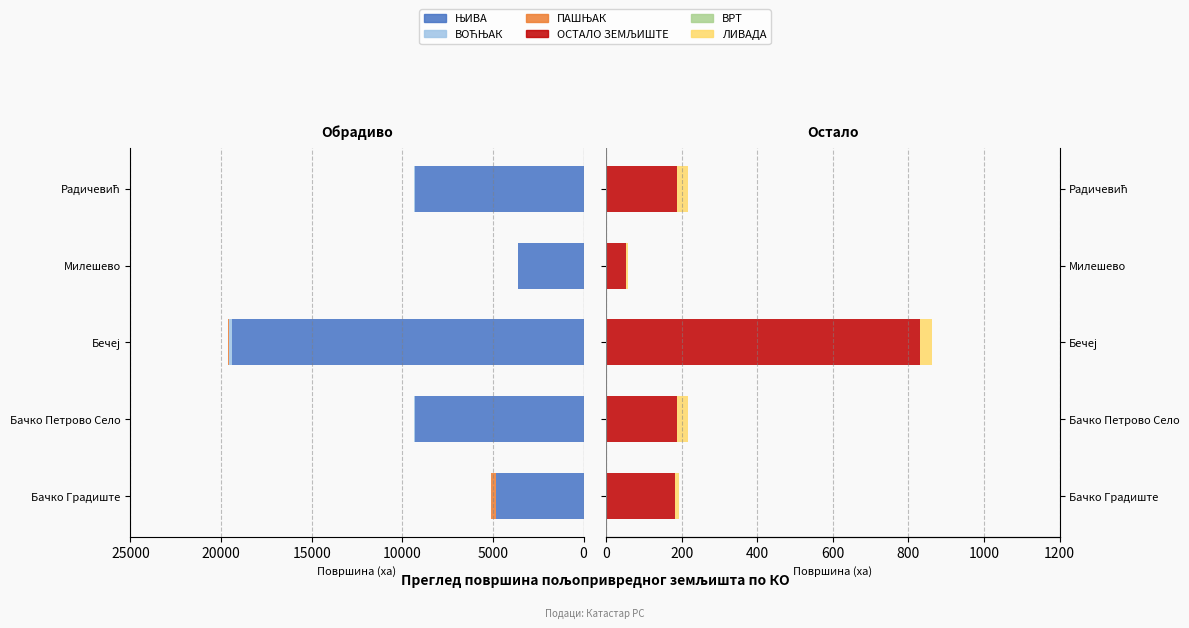

How many values in the ПАШЊАК series exceed 16?

4